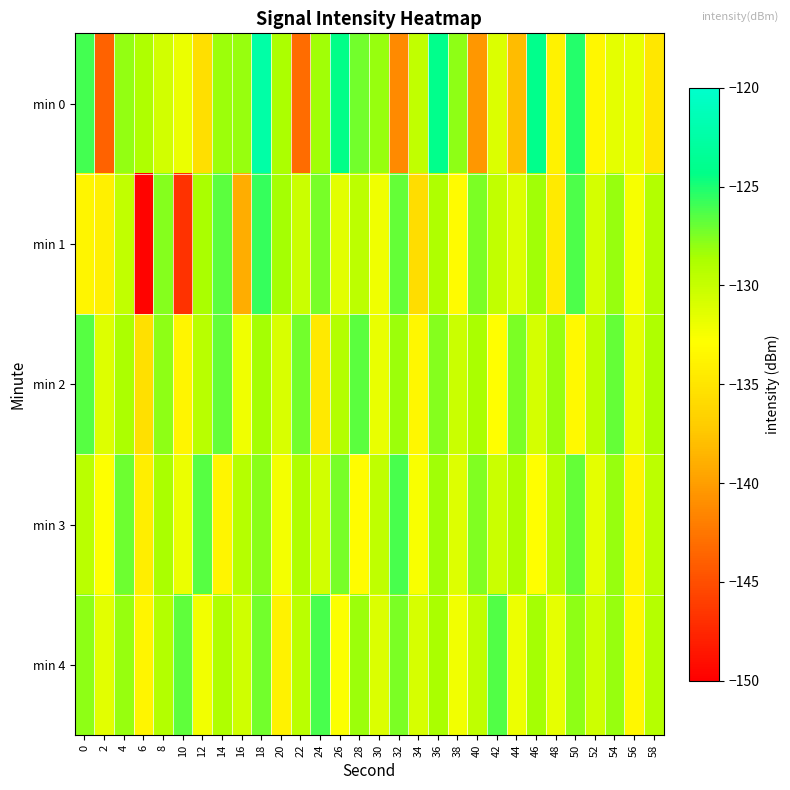

Rank the series at 18 from lowest to highest value.

min 2, min 3, min 4, min 1, min 0